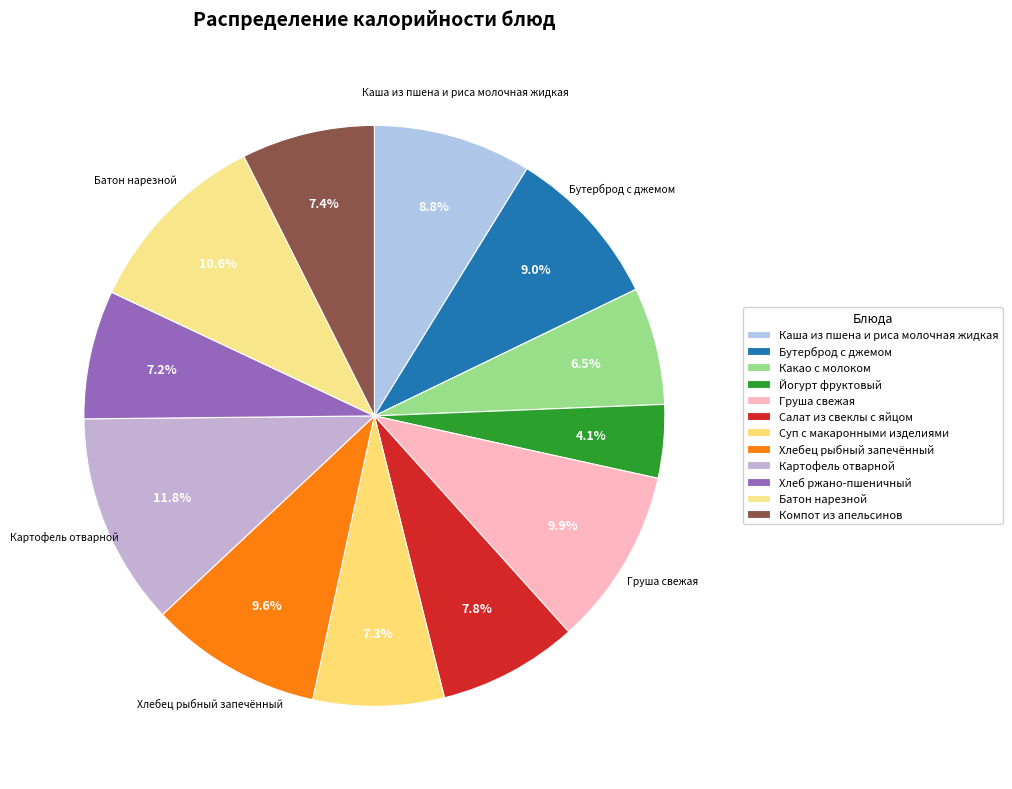

What is the largest slice in the pie chart?

Картофель отварной